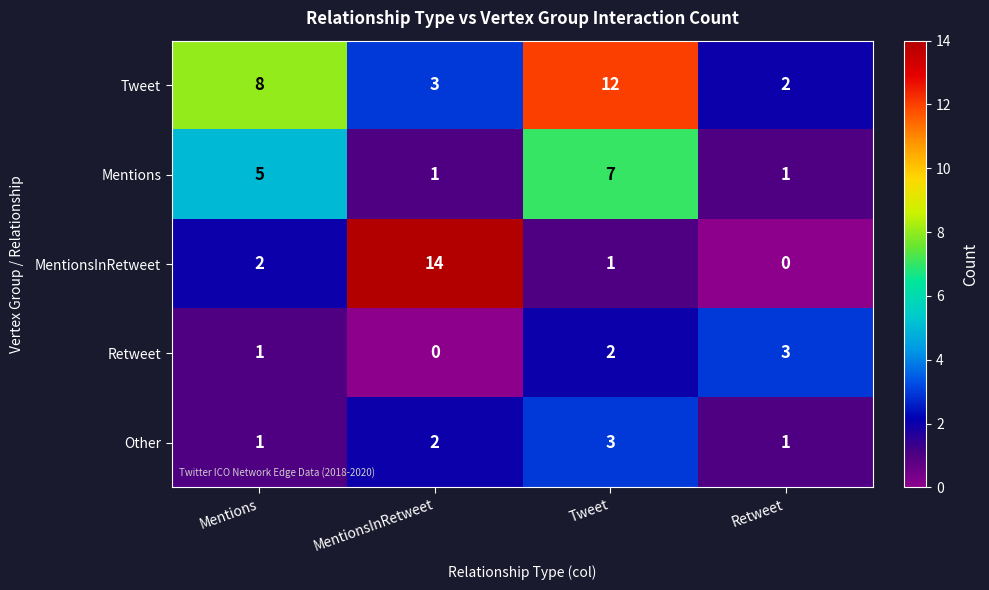

What is the sum of the Retweet values at Tweet and Retweet?

5